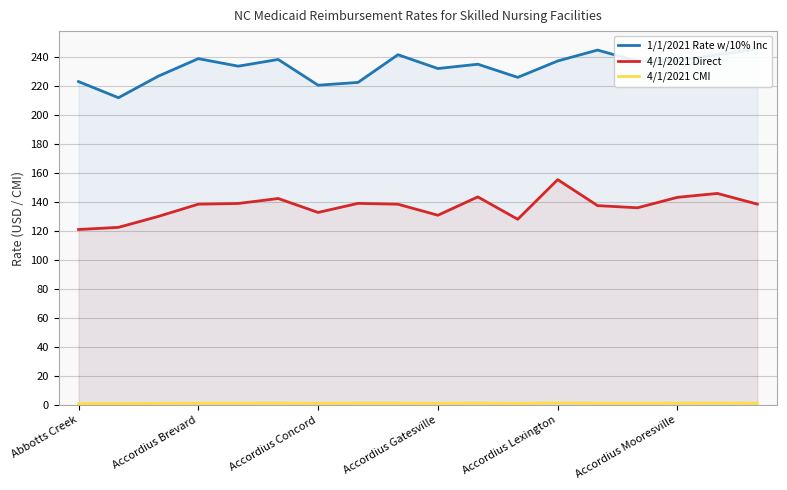

Which category has the highest value in the 4/1/2021 Direct series?

Accordius Lexington